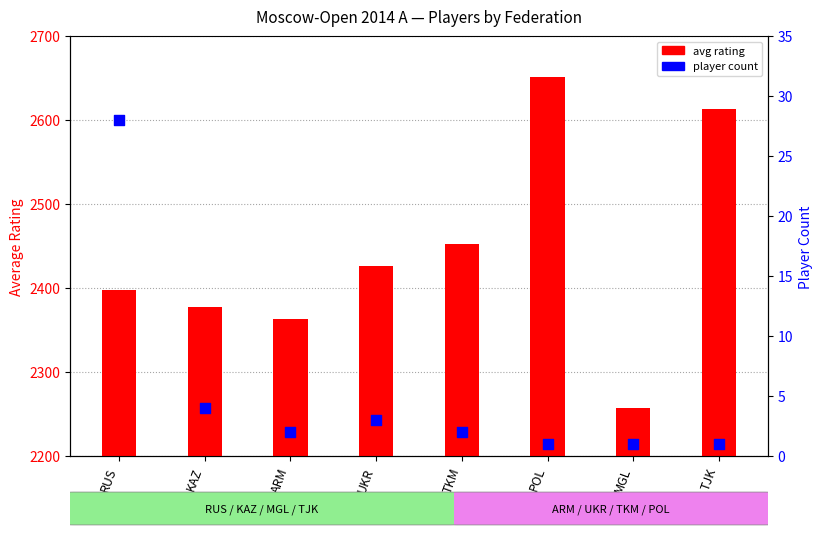

What is the total value across all series at KAZ?

2381